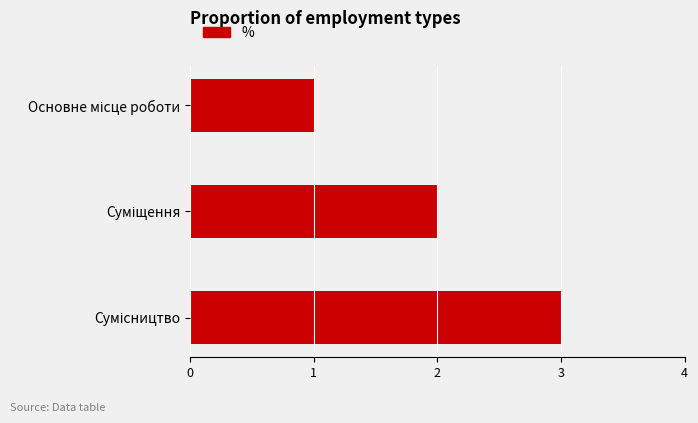

What is the greatest value displayed?

3